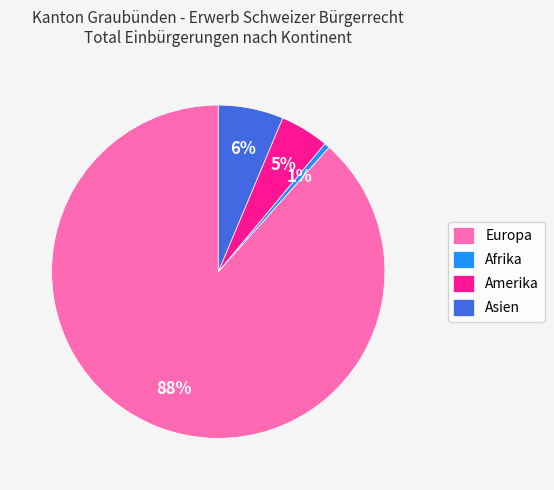

Does any single category account for the majority?

Yes